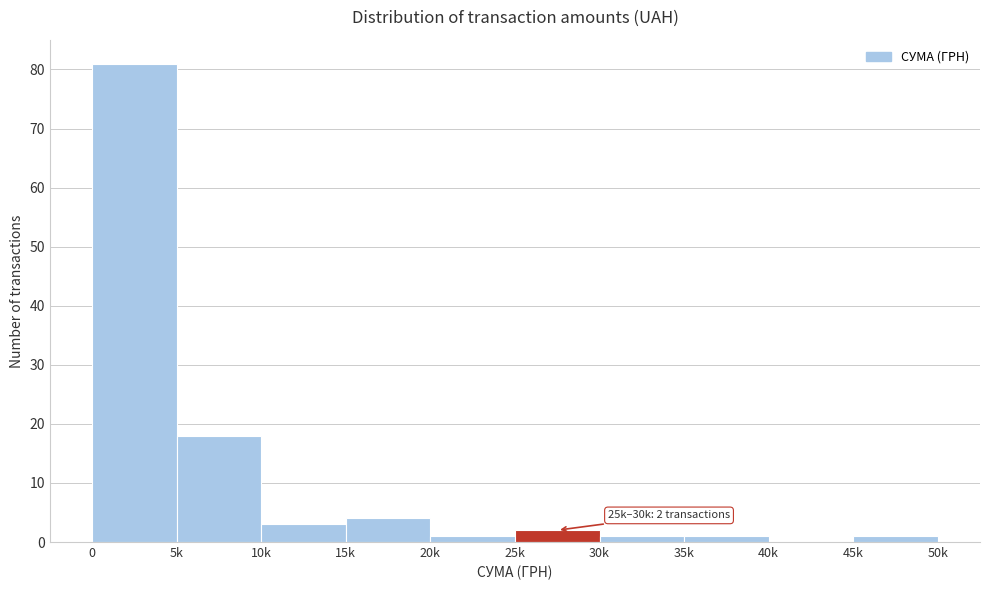

Reading left to right, transcribe all the data shown in this chart.

0=81	5k=18	10k=3	15k=4	20k=1	25k=2	30k=1	35k=1	40k=0	45k=1